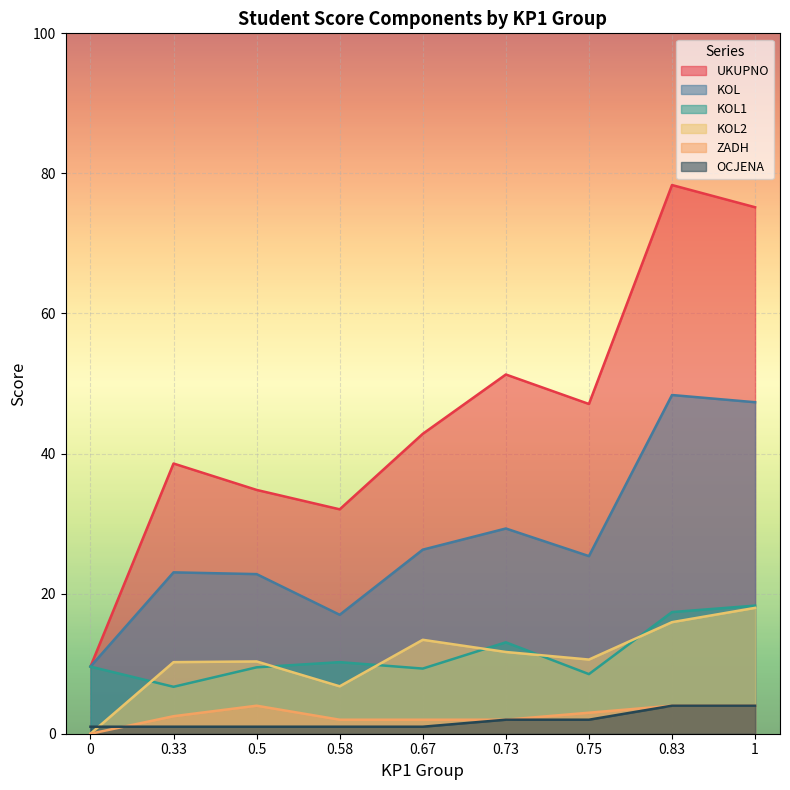

Which series has the widest spread of values?

UKUPNO